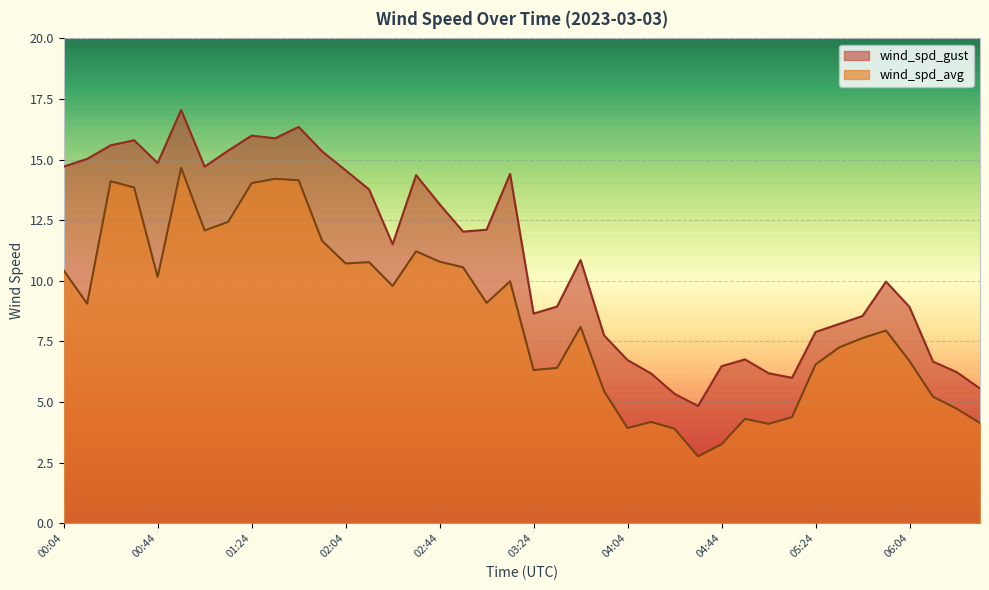

Which series has the largest total across all categories?

wind_spd_gust